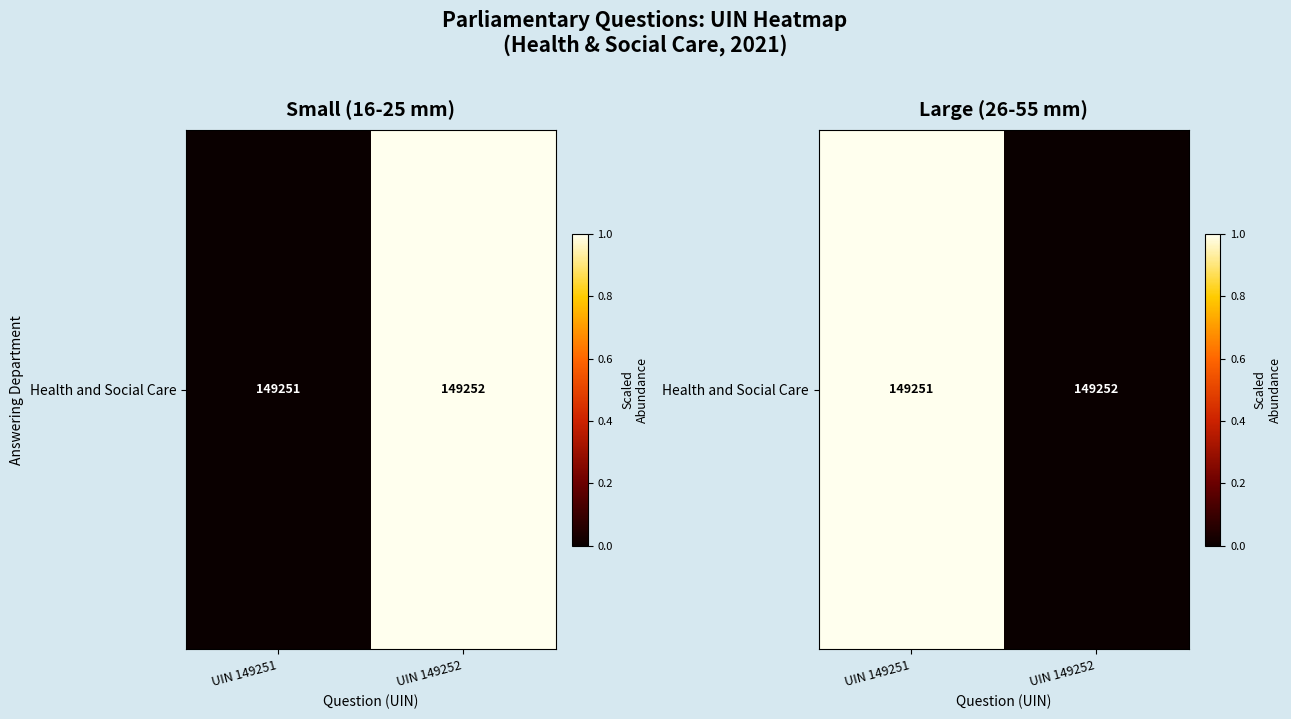

How many data points does each series have?

2